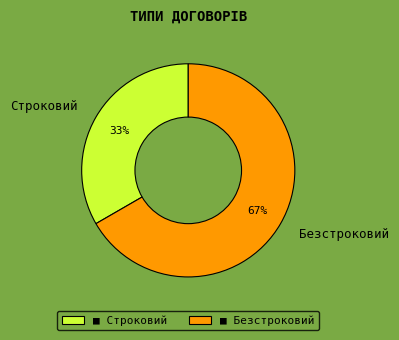

To the nearest percent, what portion does Строковий represent?

33%